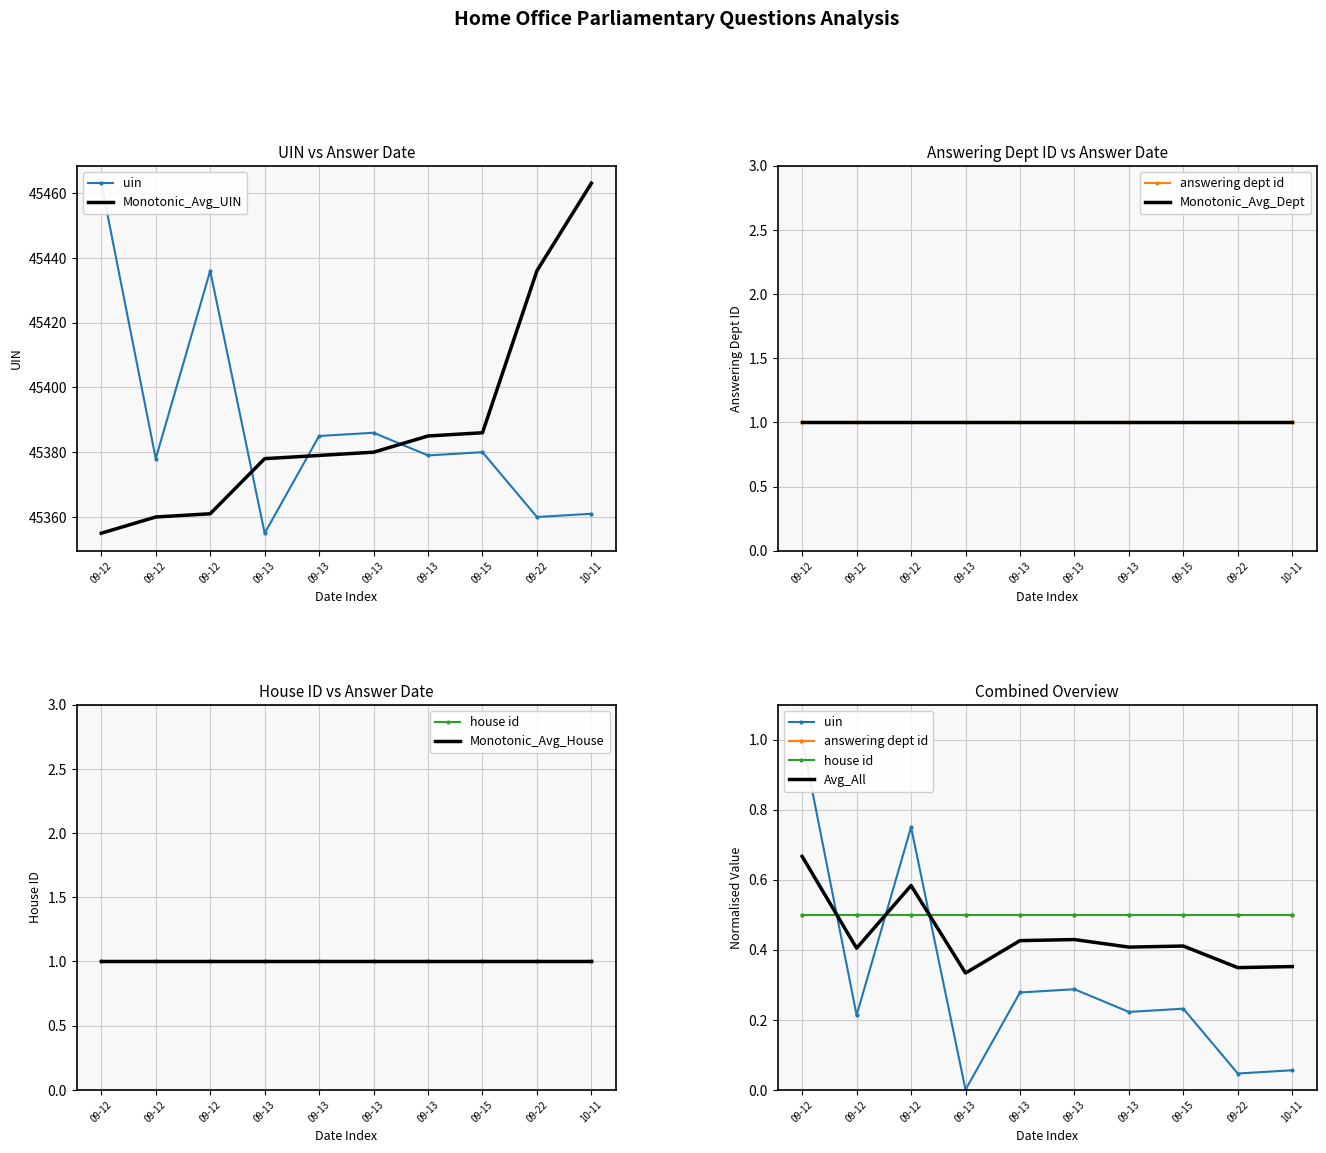

What is the value of the house id point at the 5th from the left?

1